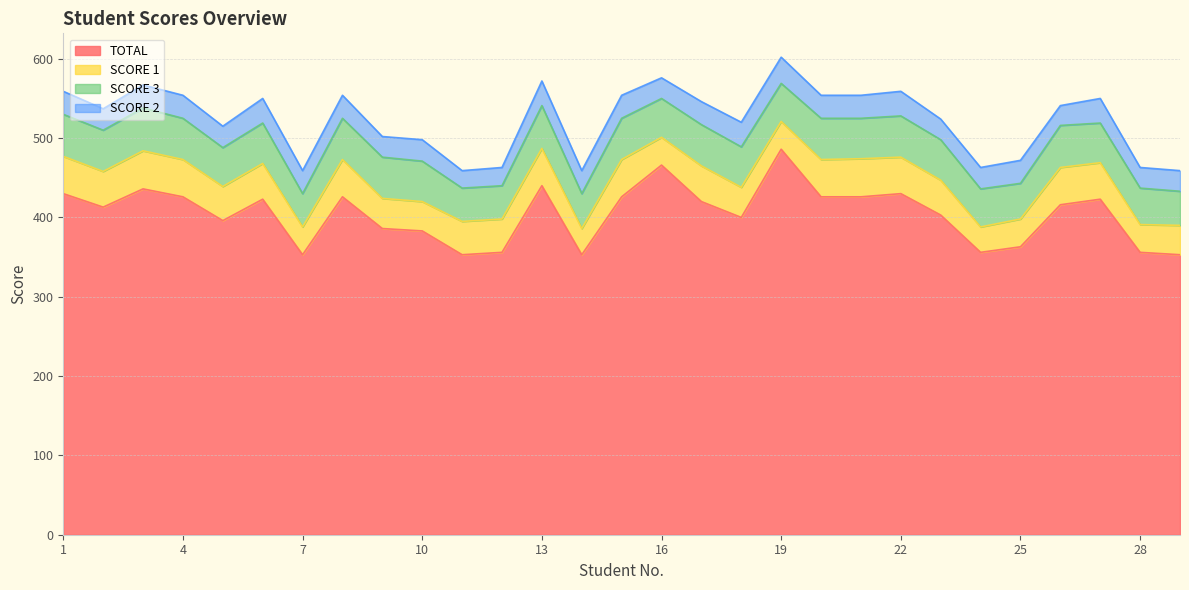

At which category does TOTAL reach its first local valley?

2